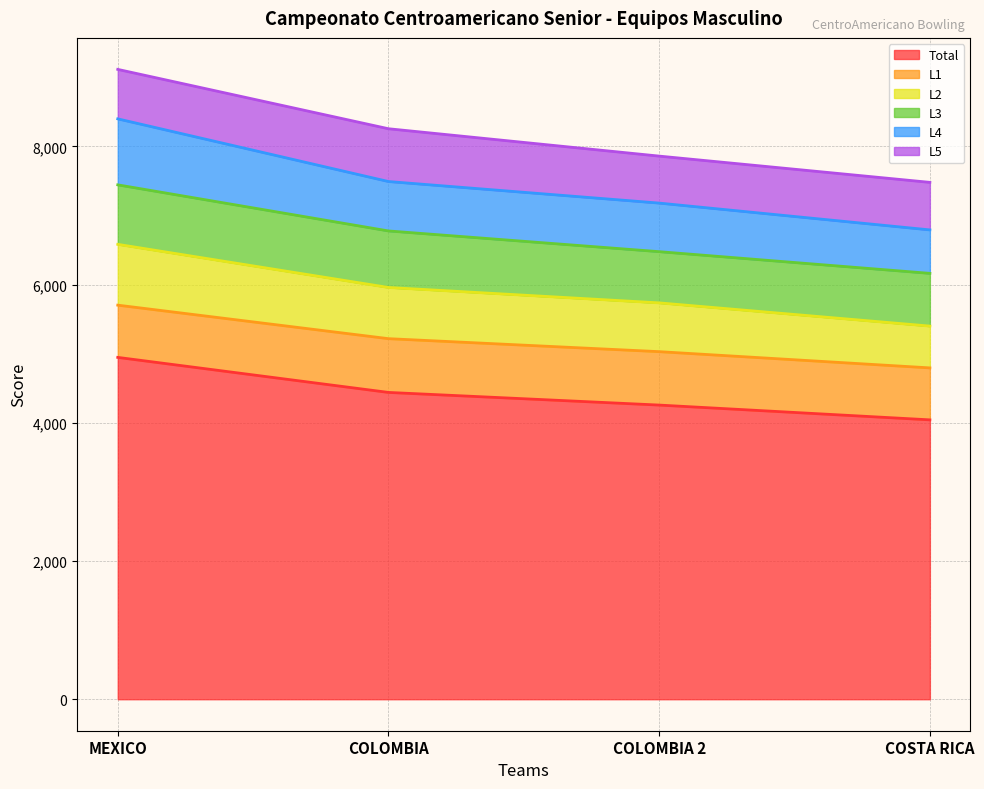

Is it true that Total equals 2780 at COLOMBIA?

False